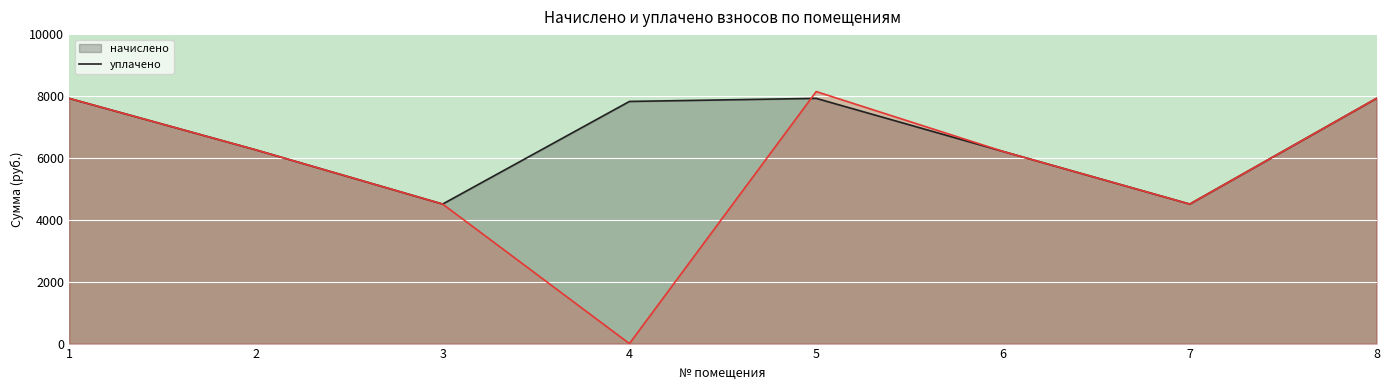

How many data points in уплачено (line) are above 6259?

4